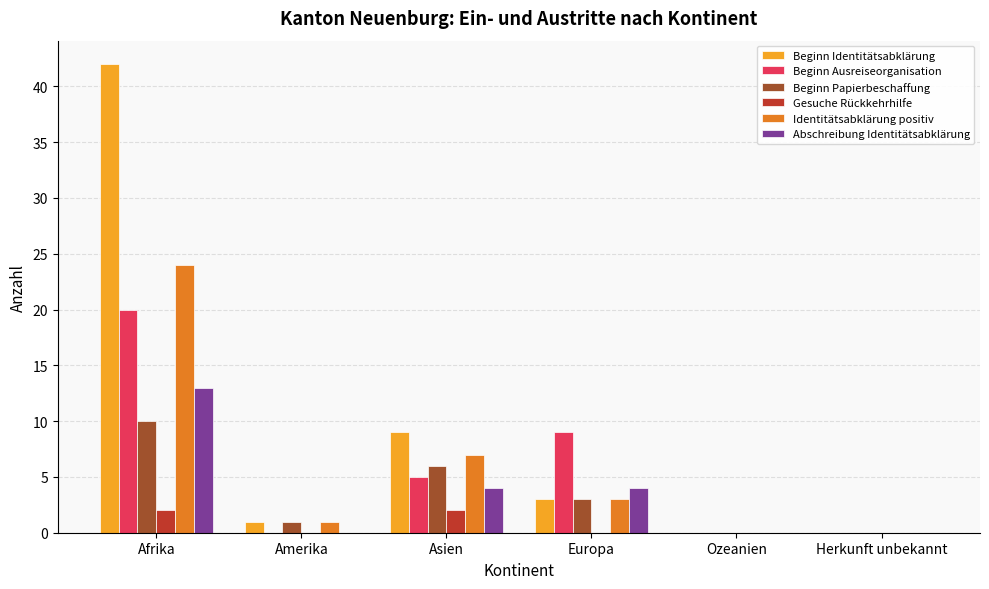

At which category is the sum across all series the highest?

Afrika